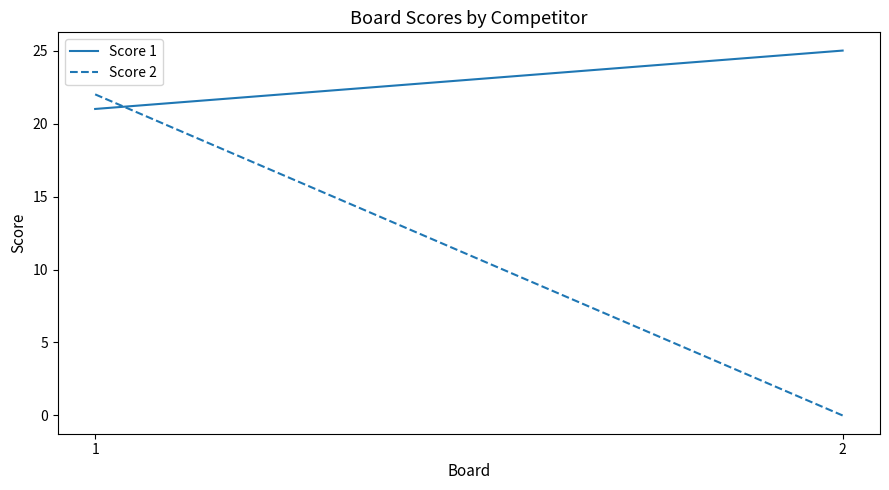

Reading right to left, transcribe all the data shown in this chart.

Score 1: 25	21
Score 2: 0	22